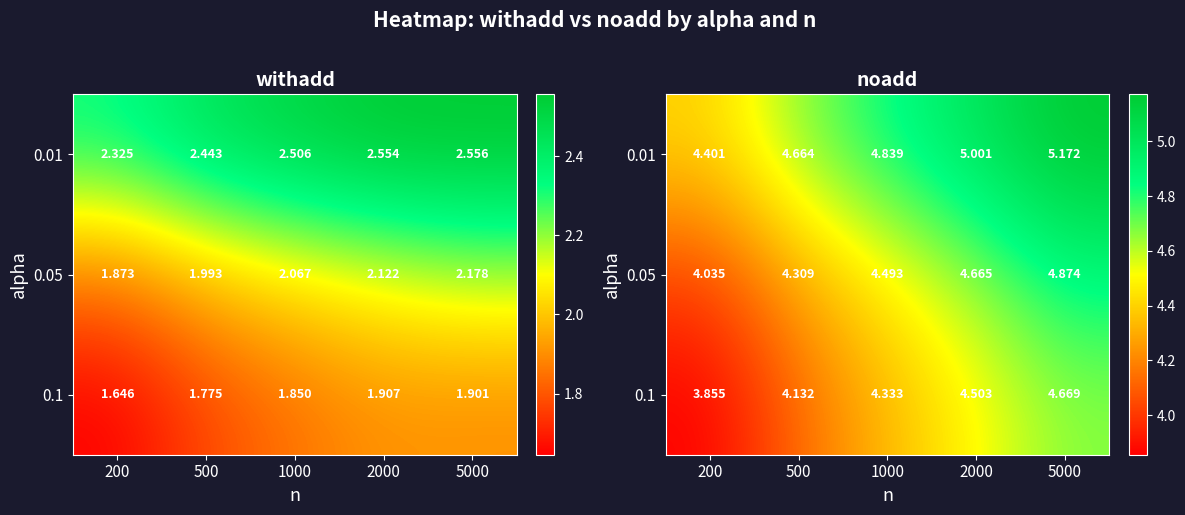

Which series has the largest total across all categories?

0.01